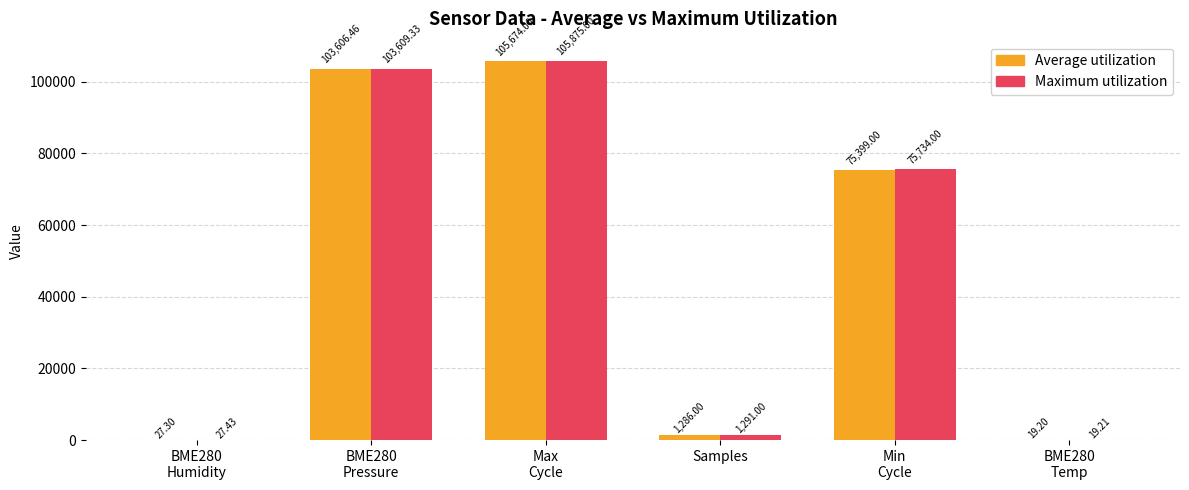

Reading left to right, transcribe all the data shown in this chart.

Average utilization: BME280
Humidity=27.3	BME280
Pressure=103606.5	Max
Cycle=105674.0	Samples=1286.0	Min
Cycle=75399.0	BME280
Temp=19.2
Maximum utilization: BME280
Humidity=27.4	BME280
Pressure=103609.3	Max
Cycle=105875.0	Samples=1291.0	Min
Cycle=75734.0	BME280
Temp=19.2